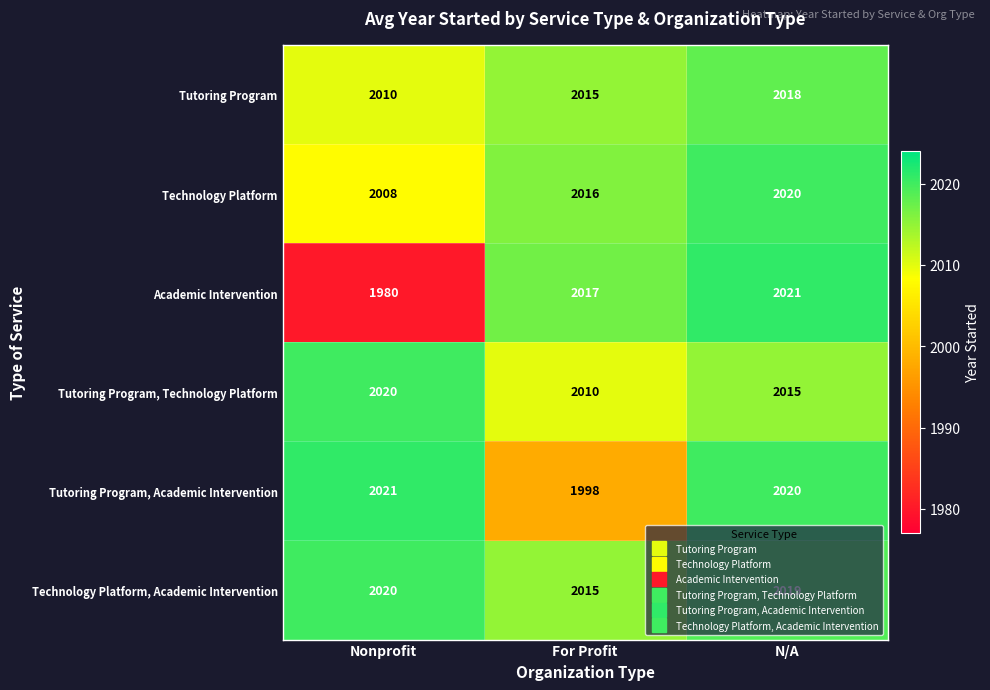

What is the difference between the maximum and minimum values in the Tutoring Program series?

8